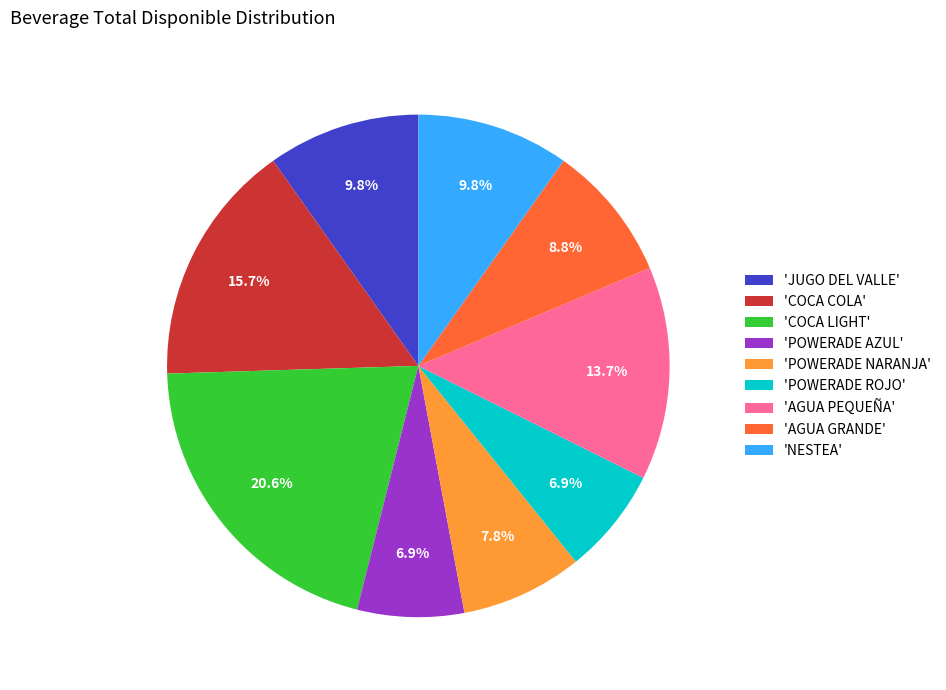

Do 'POWERADE NARANJA' and 'AGUA PEQUEÑA' together represent more than half of the pie?

No